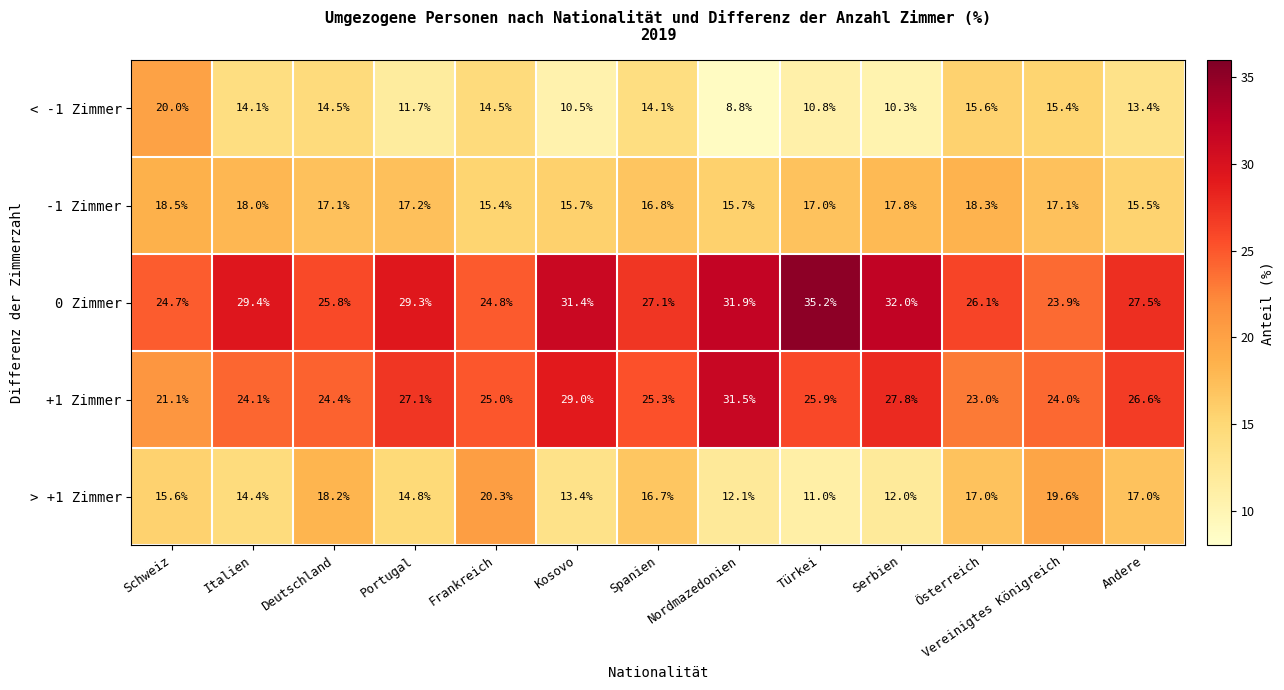

How many data points does each series have?

13